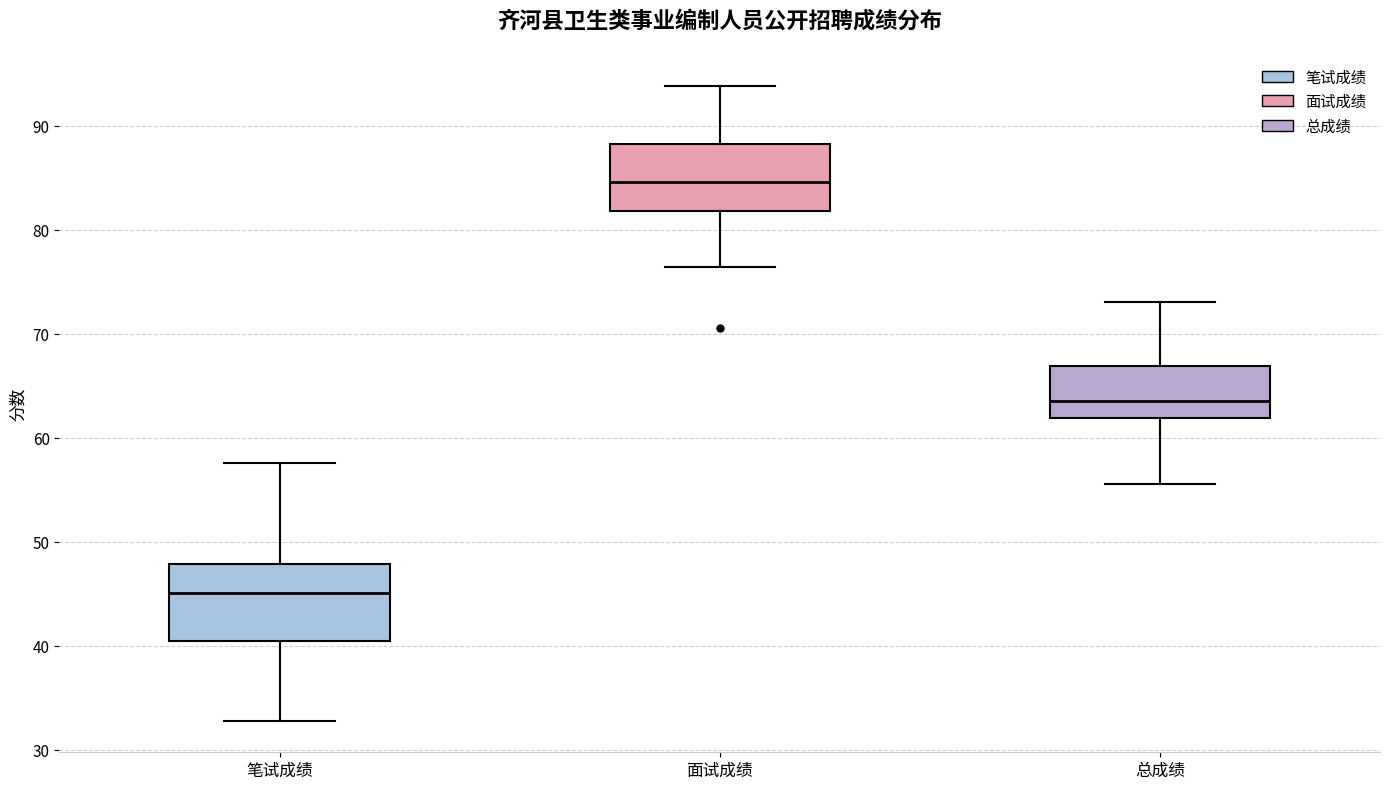

Reading left to right, transcribe this box plot: for each box, give where its median line is, the range the box spans, and where its two whiskers end, as read against the y-axis. The values are not printed on the chart, so give them approximately, as read against the axis.

笔试成绩: median 45, box 41 to 48, whiskers 33 to 58
面试成绩: median 85, box 82 to 88, whiskers 76 to 94
总成绩: median 64, box 62 to 67, whiskers 56 to 73